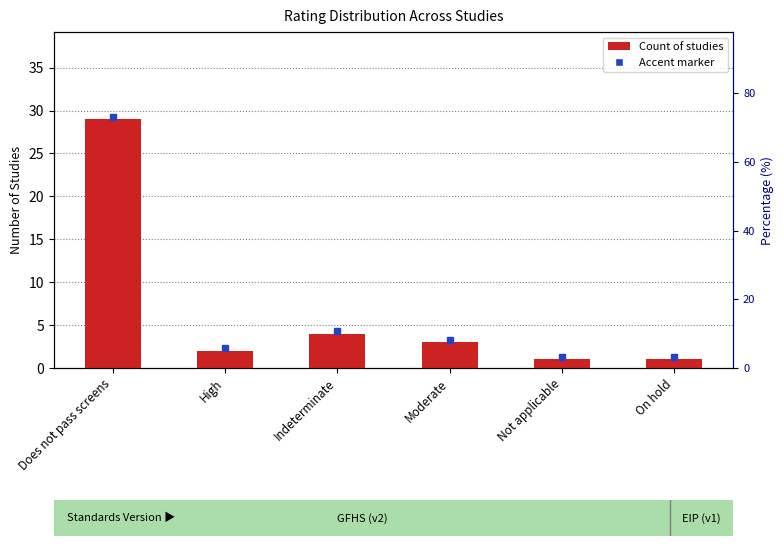

What is the label of the 5th bar from the left?

Not applicable